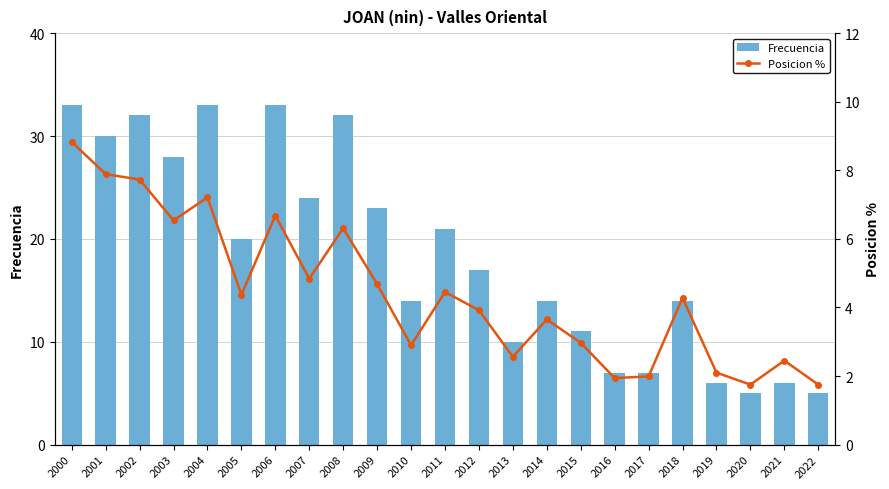

What is the sum of the Frecuencia values at 2017 and 2010?

21